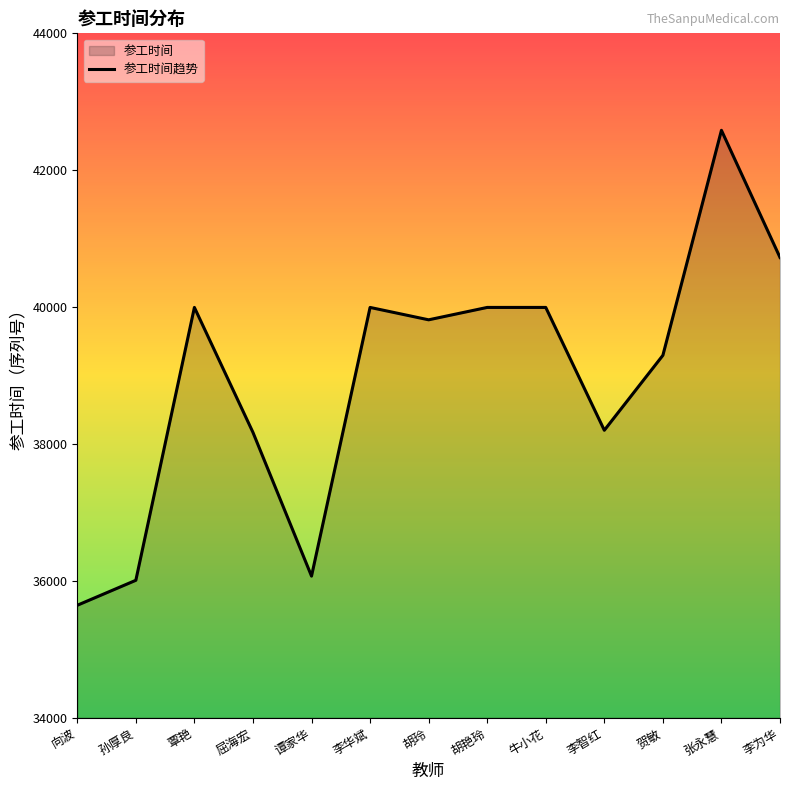

Between 贺敏 and 胡玲, which is larger?

胡玲